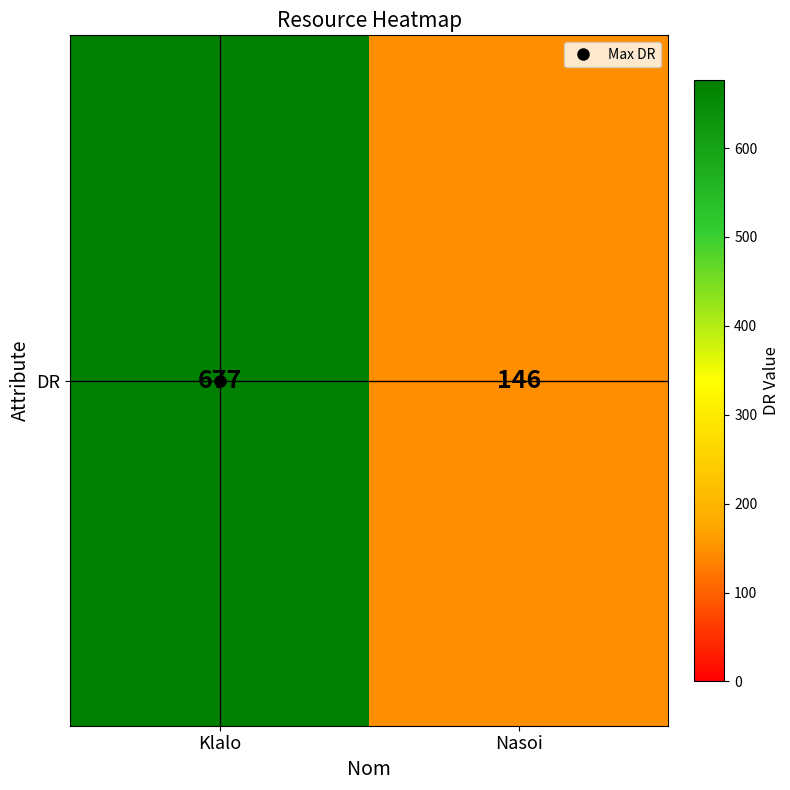

Rank the categories by value from lowest to highest.

Nasoi, Klalo